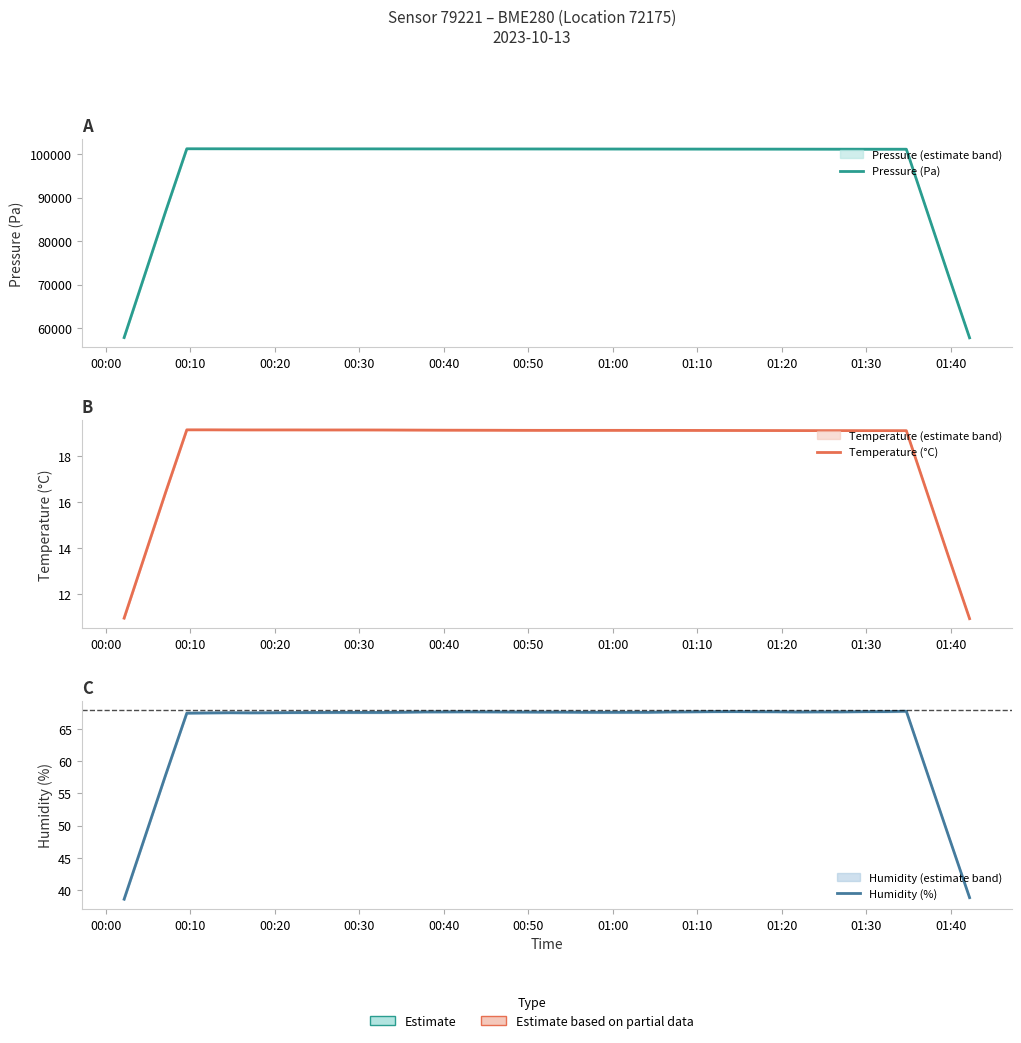

Does the chart display data point markers on the line(s)?

No